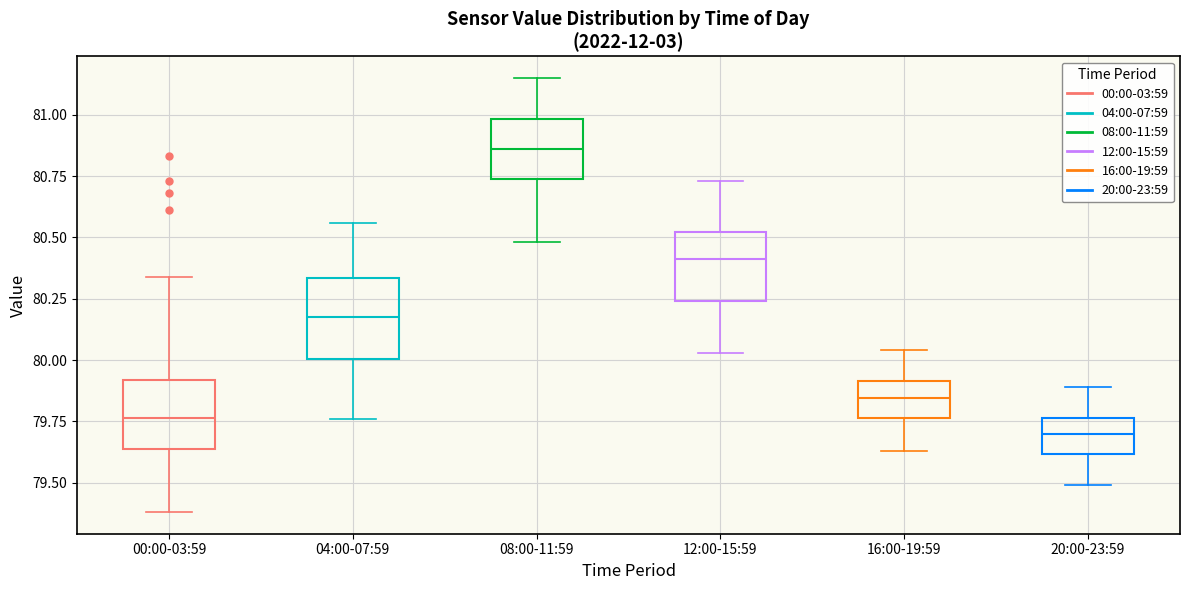

Reading left to right, transcribe this box plot: for each box, give where its median line is, the range the box spans, and where its two whiskers end, as read against the y-axis. The values are not printed on the chart, so give them approximately, as read against the axis.

00:00-03:59: median 79.75, box 79.65 to 79.90, whiskers 79.40 to 80.35
04:00-07:59: median 80.20, box 80.00 to 80.35, whiskers 79.75 to 80.55
08:00-11:59: median 80.85, box 80.75 to 81.00, whiskers 80.50 to 81.15
12:00-15:59: median 80.40, box 80.25 to 80.50, whiskers 80.05 to 80.75
16:00-19:59: median 79.85, box 79.75 to 79.90, whiskers 79.65 to 80.05
20:00-23:59: median 79.70, box 79.60 to 79.75, whiskers 79.50 to 79.90